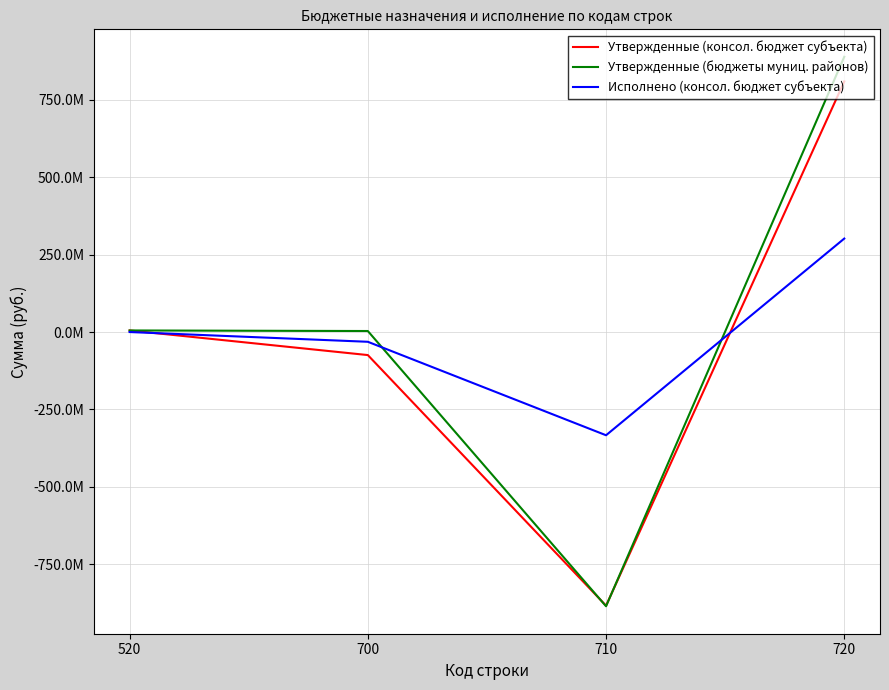

Does the chart display data point markers on the line(s)?

No